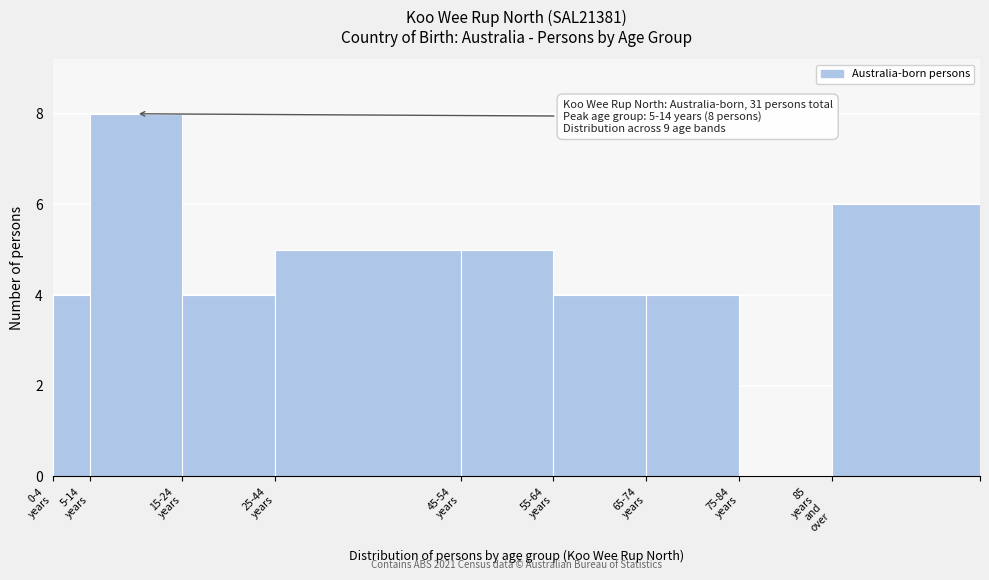

What is the maximum value shown in the chart?

8